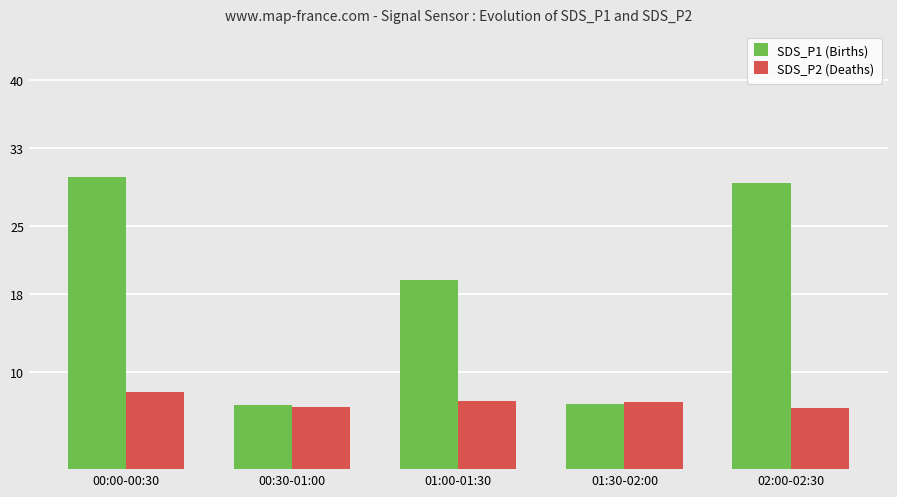

What is the sum of all SDS_P2 (Deaths) values?

34.5